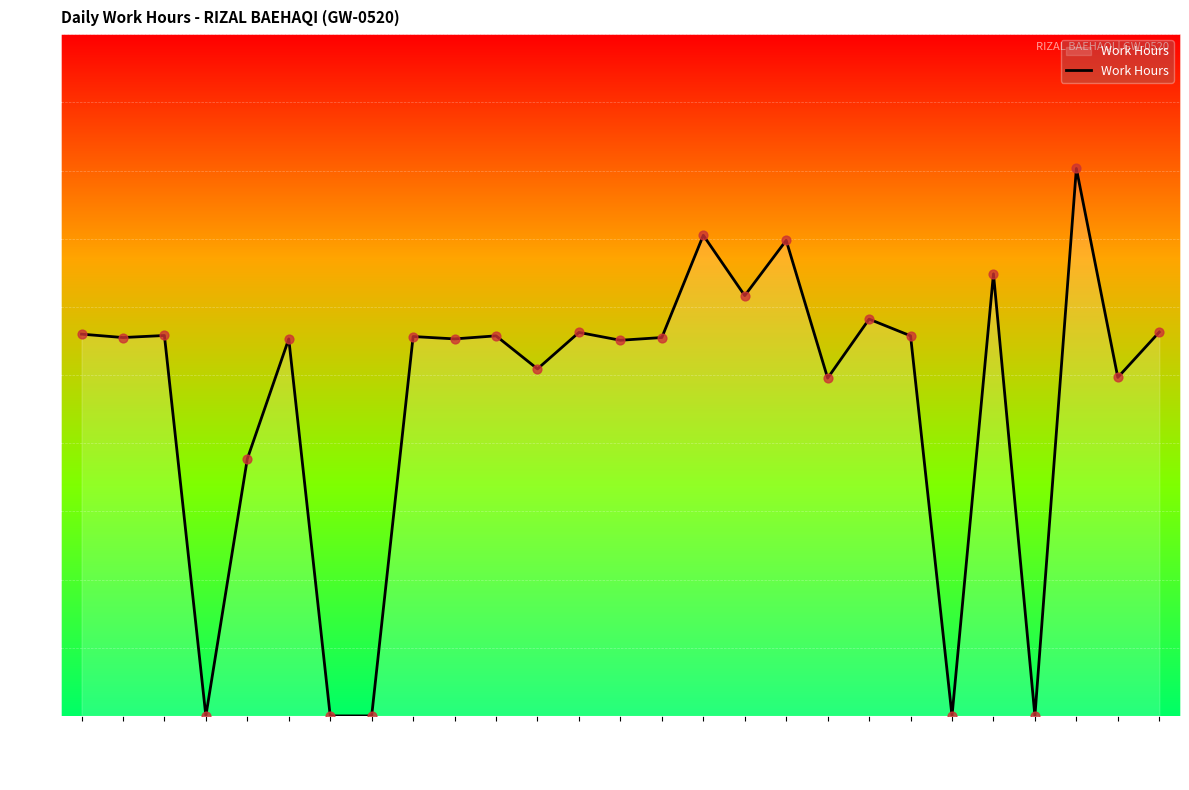

Is this an area chart (filled region under the line)?

Yes